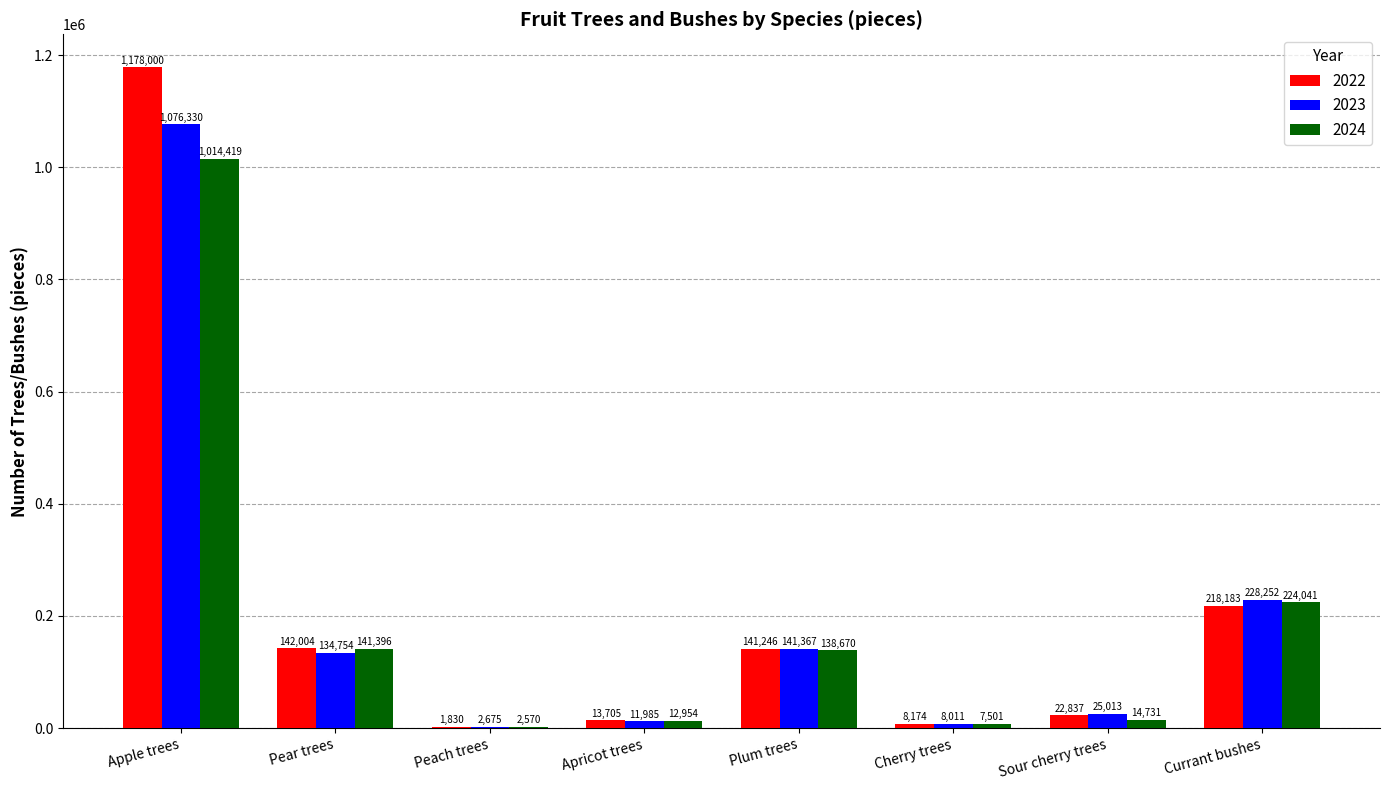

Are the bars grouped side by side (vs. stacked)?

Yes